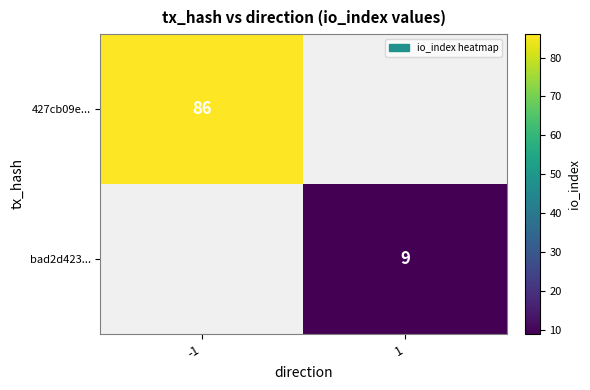

True or false: bad2d423... has a value of 9 at 1.

True